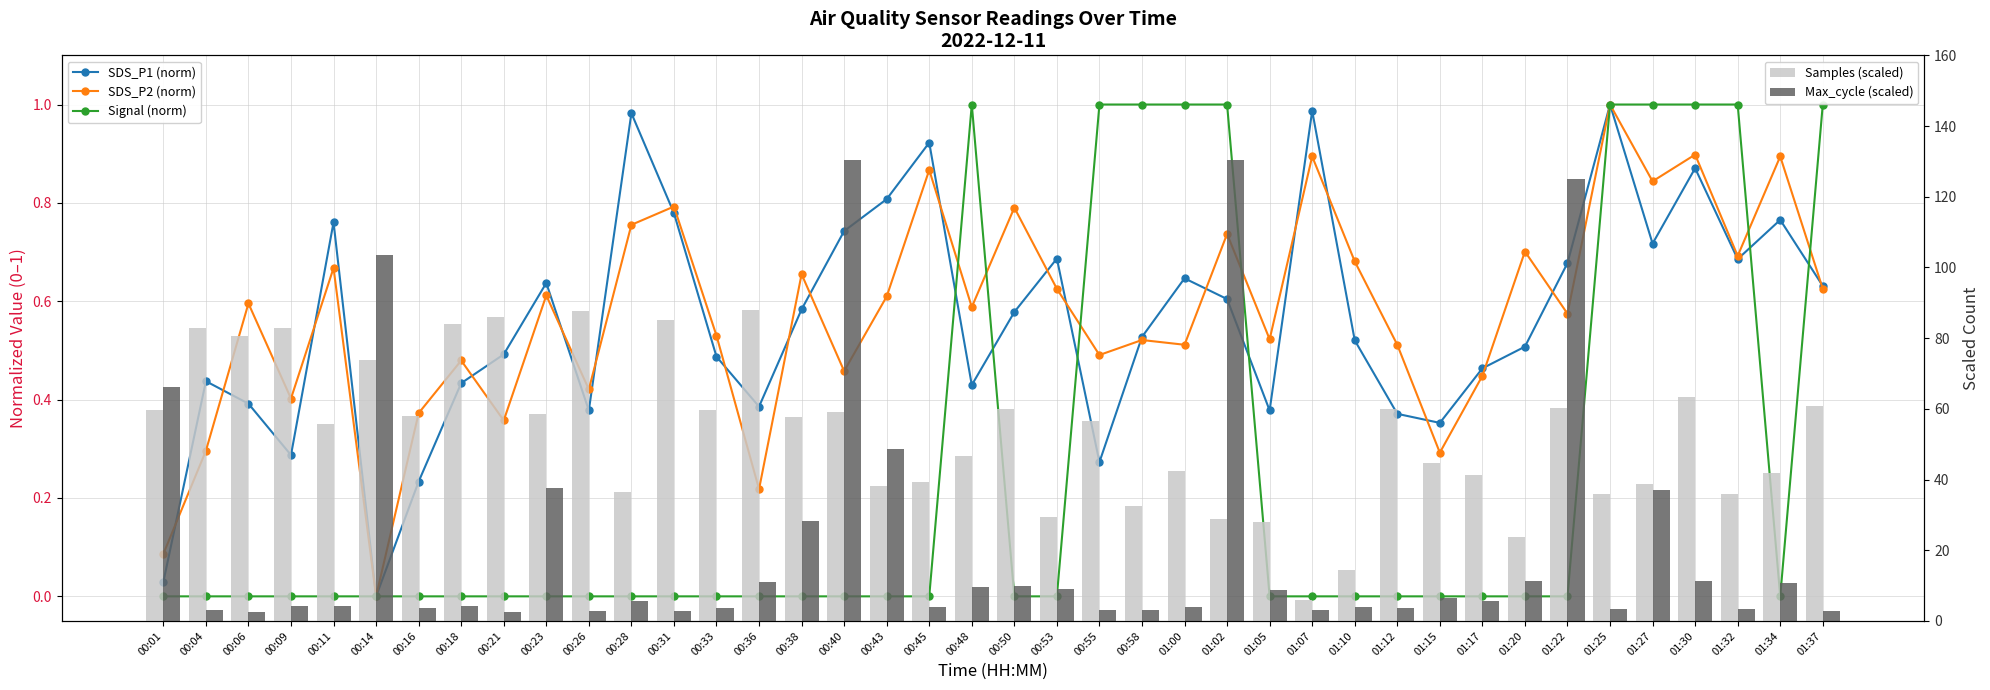

What is the label of the 23rd bar from the left?

00:55